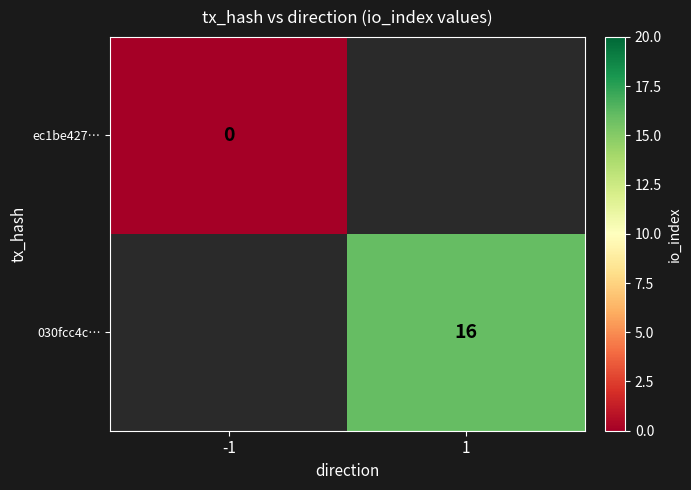

True or false: 030fcc4c… has a value of 16 at 1.

True